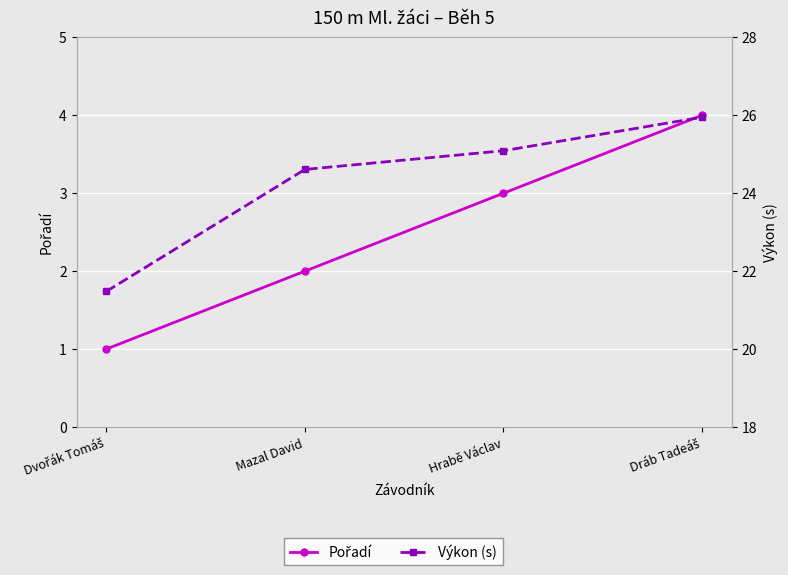

List the series in order of their peak value, highest first.

Výkon (s), Pořadí